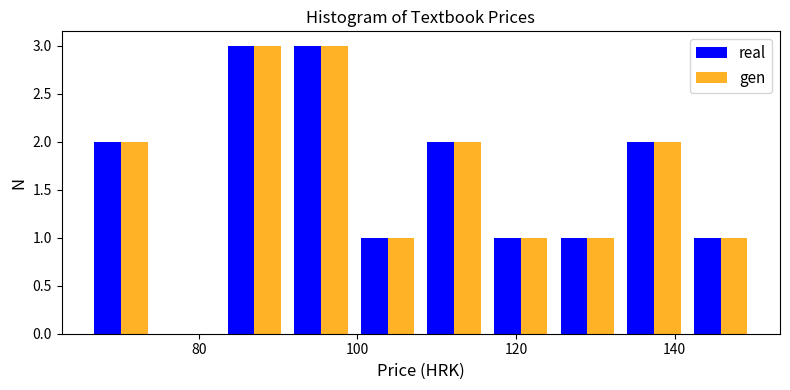

Reading left to right, list every range on the x-axis with the height of the bar of each series over it. Neither the bar edges nor the heights are printed on the chart, so give them approximately, as read against the axes.

66.0 to 74.4: real=2	gen=2
74.4 to 82.8: real=0	gen=0
82.8 to 91.2: real=3	gen=3
91.2 to 99.6: real=3	gen=3
99.6 to 108.0: real=1	gen=1
108.0 to 116.4: real=2	gen=2
116.4 to 124.8: real=1	gen=1
124.8 to 133.2: real=1	gen=1
133.2 to 141.6: real=2	gen=2
141.6 to 150.0: real=1	gen=1